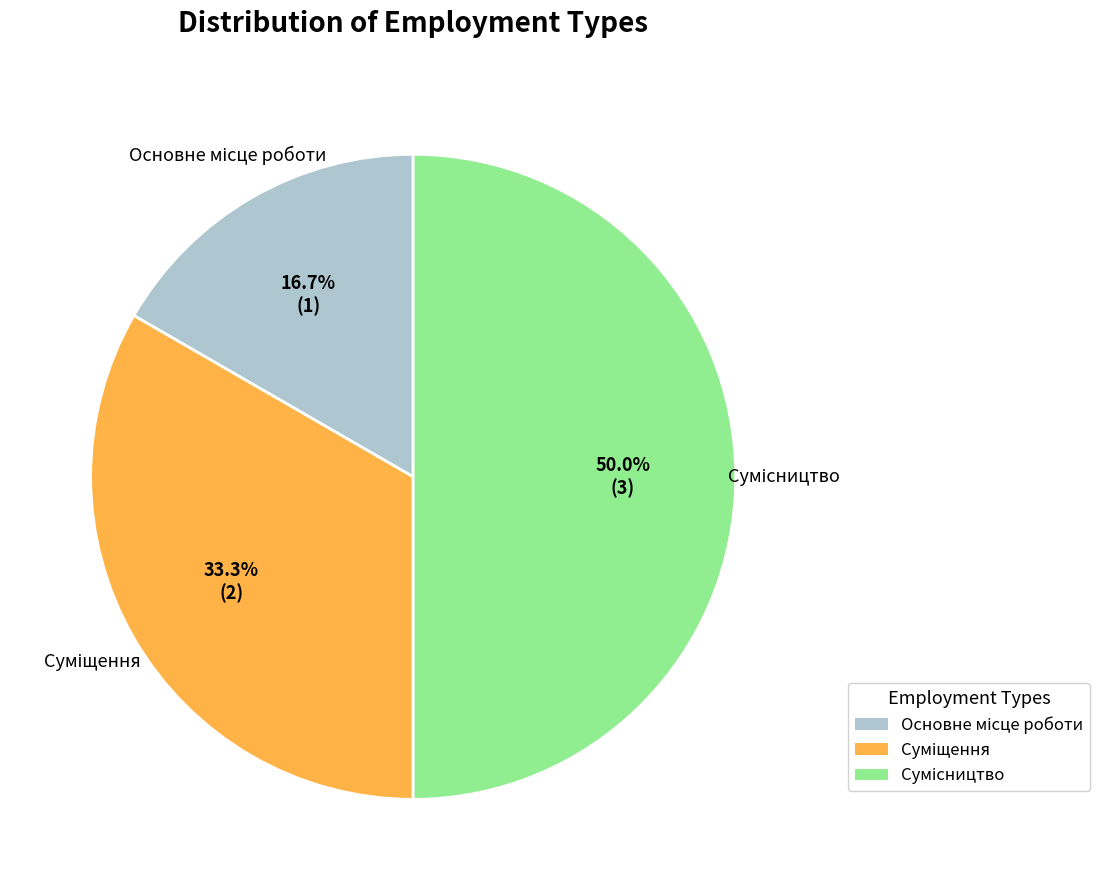

Approximately how many times larger is the value at Суміщення compared to Основне місце роботи?

2.0